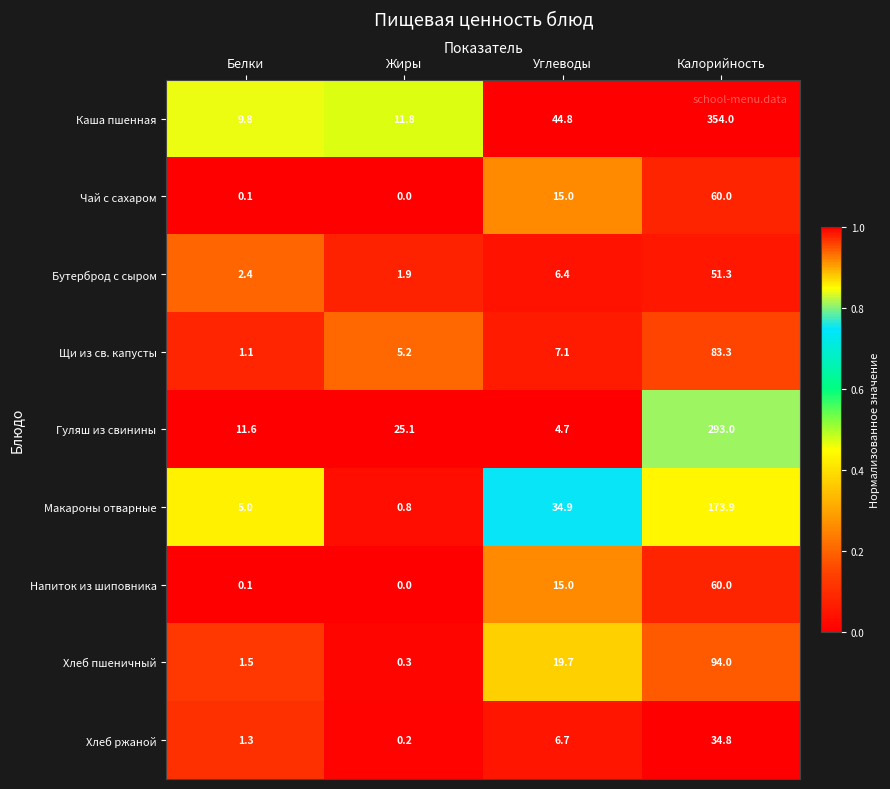

Which category has the lowest value across all series?

Жиры